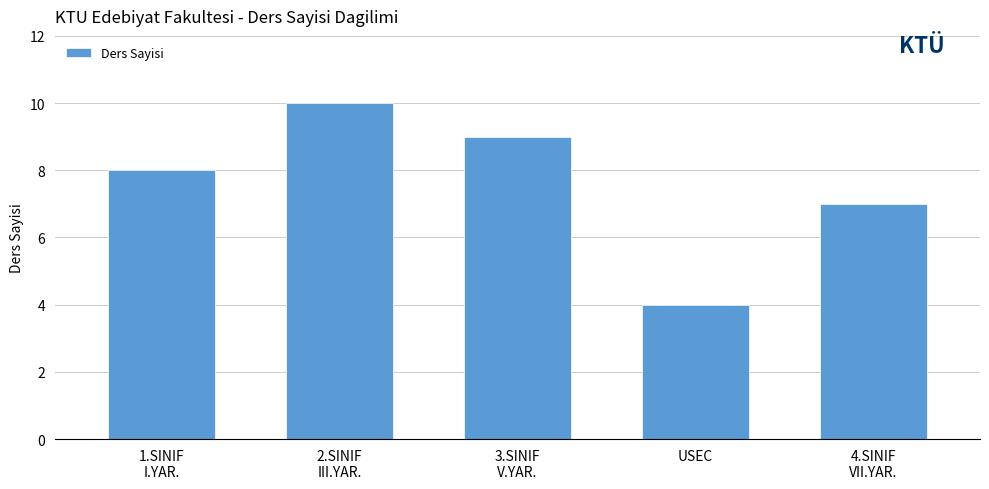

What position from the right is 1.SINIF
I.YAR.?

5